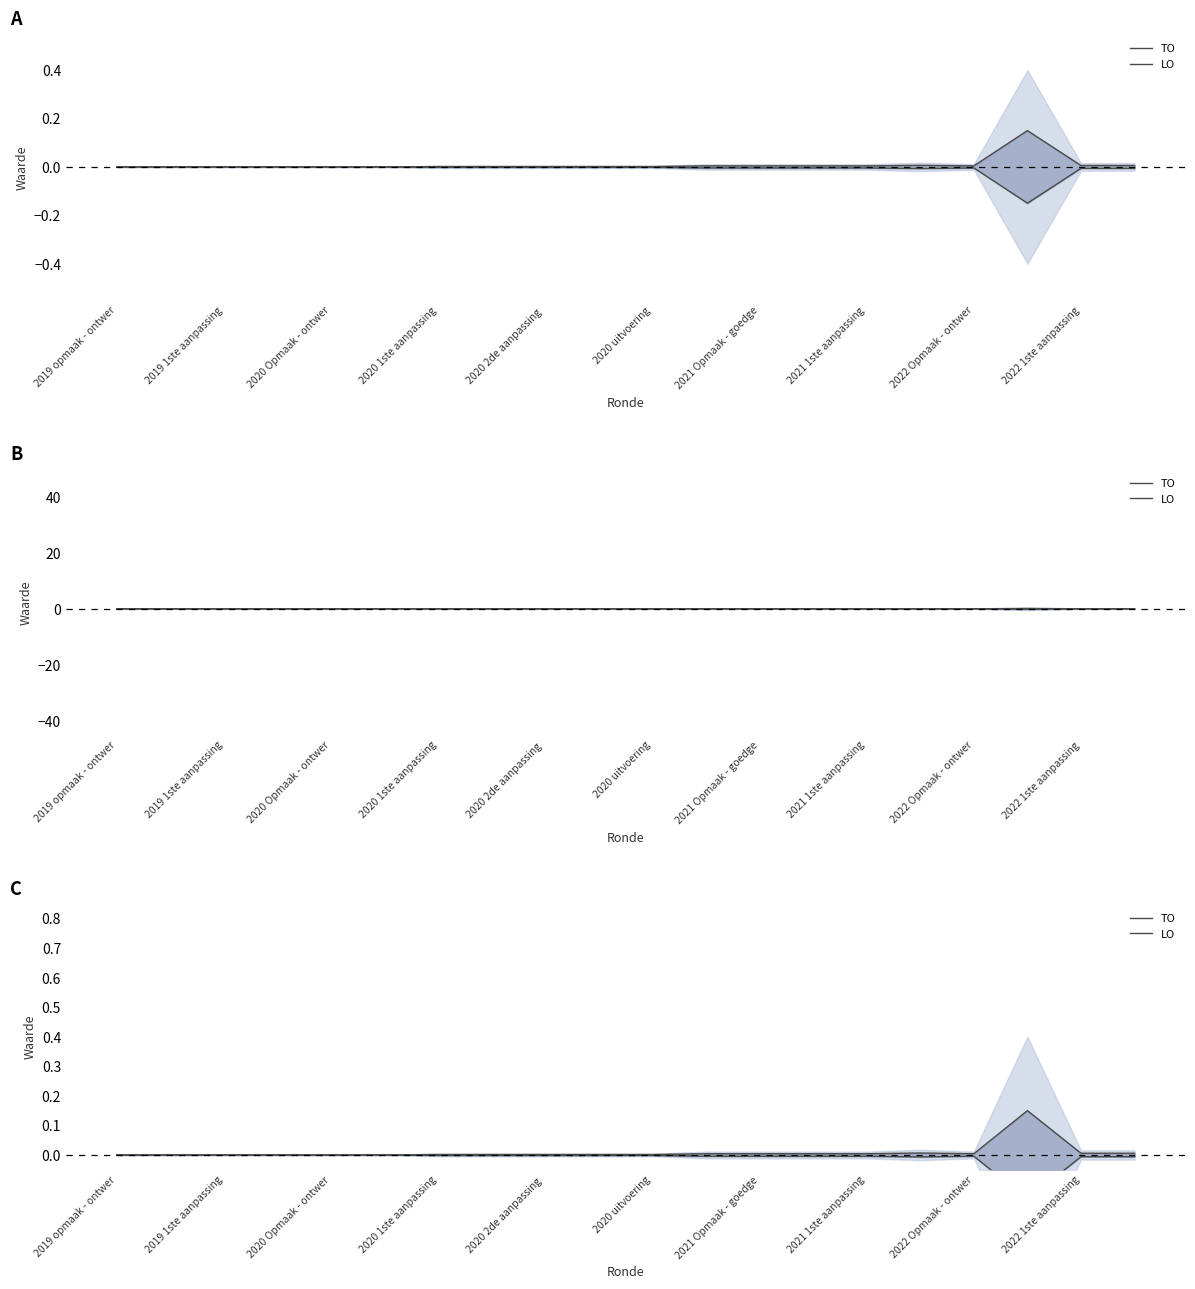

True or false: TO and LO intersect in this chart.

False